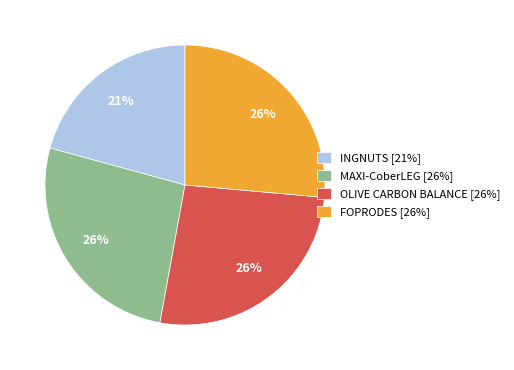

How many segments does this pie chart have?

4